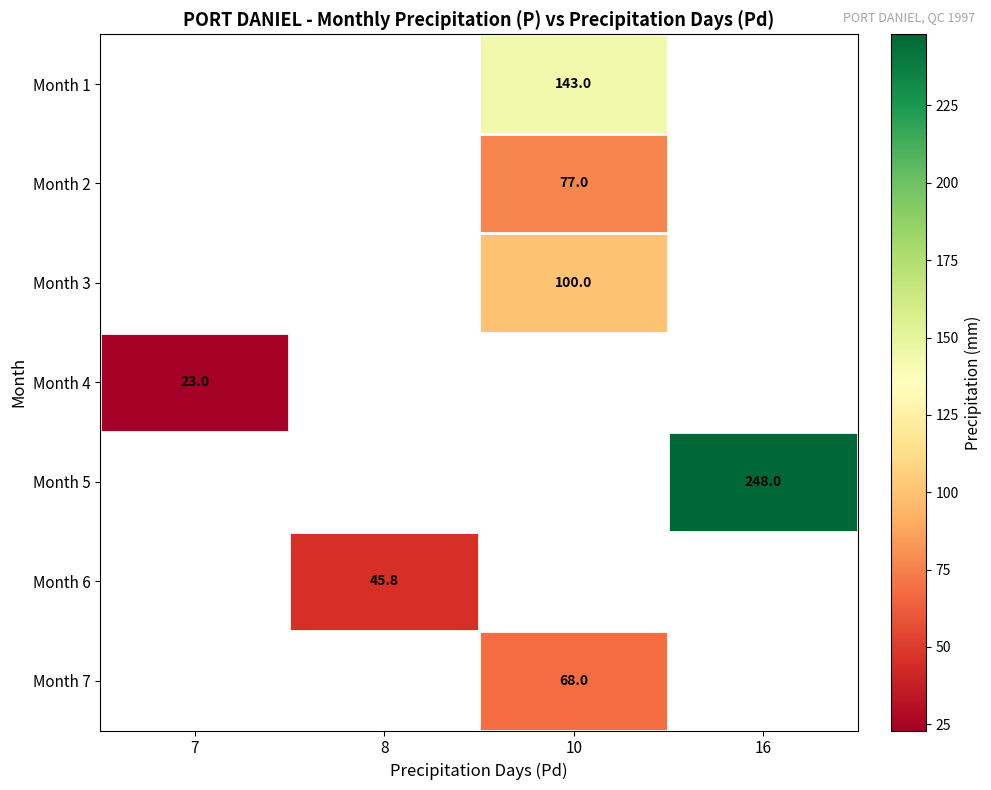

Is the value of Month 3 at 8 greater than the value of Month 4 at 7?

No